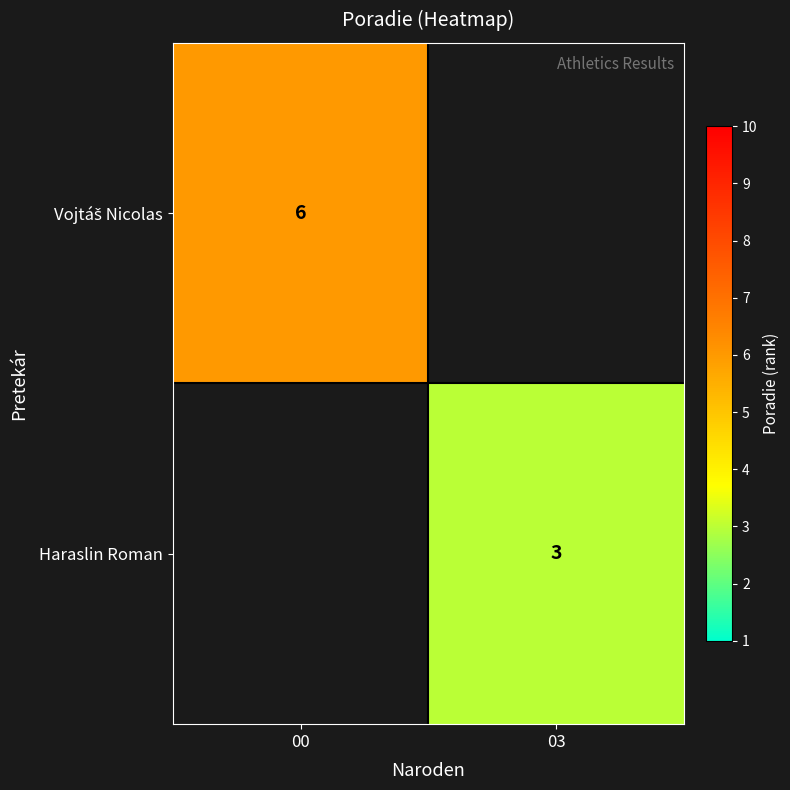

The value of Haraslin Roman at 03 is 1. True or false?

False